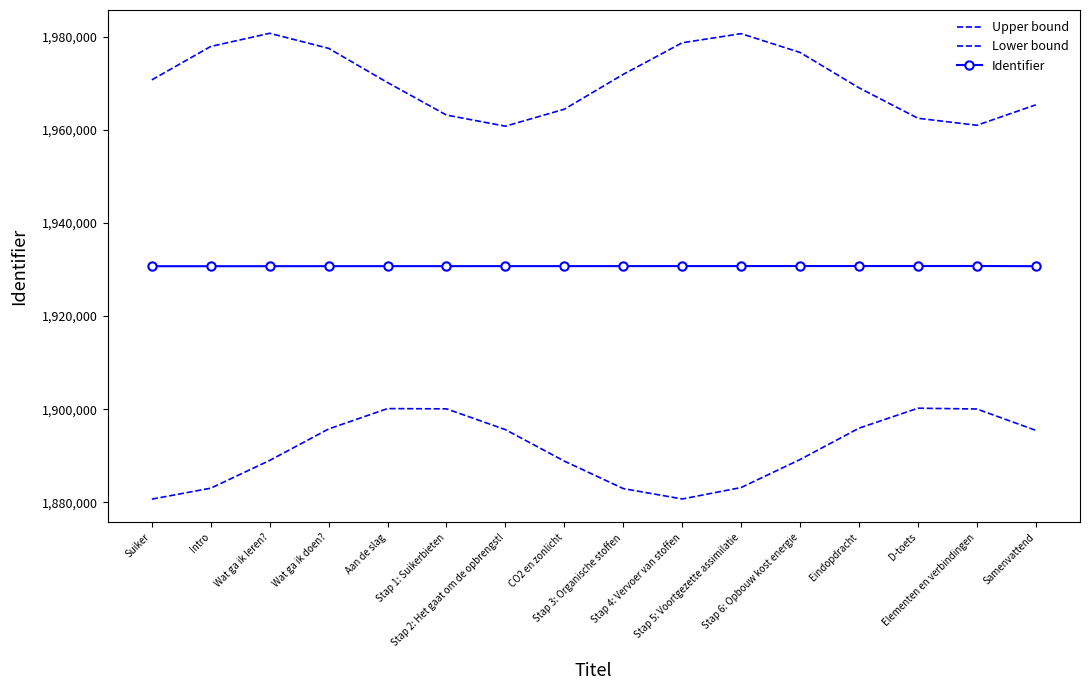

Is it true that Identifier equals 3222720.6 at Stap 1: Suikerbieten?

False